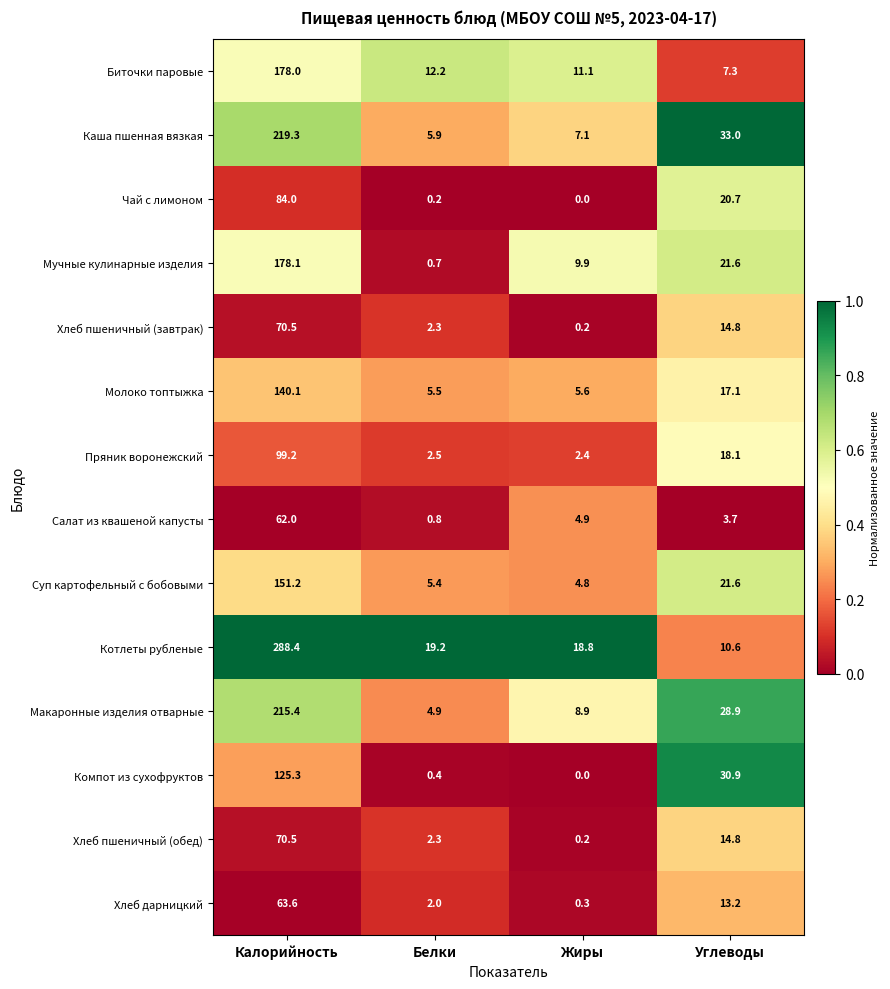

Between Белки and Жиры, which series saw the biggest shift?

Мучные кулинарные изделия